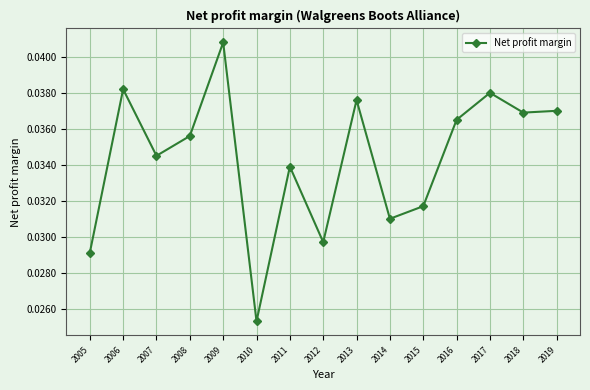

True or false: the data shows 0.1 at 2019.

False